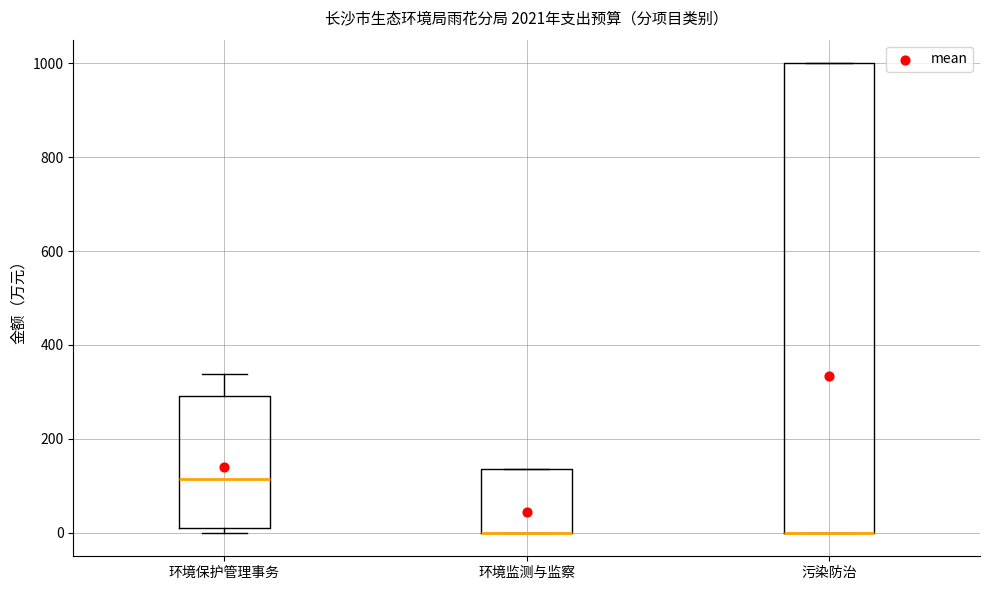

Comparing the boxes themselves (not the whiskers), which one is the tallest?

污染防治